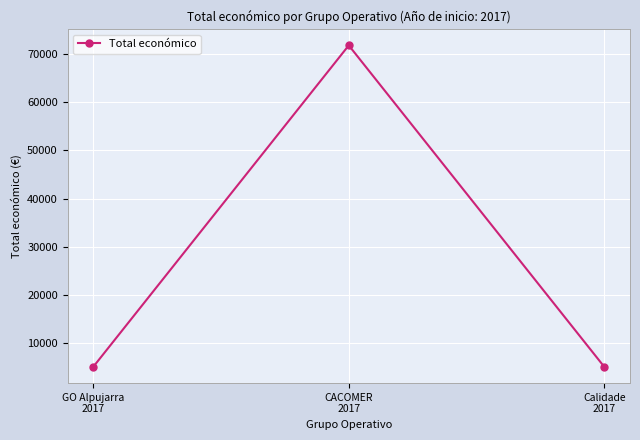

The chart shows a value of 7601 at Calidade
2017. True or false?

False